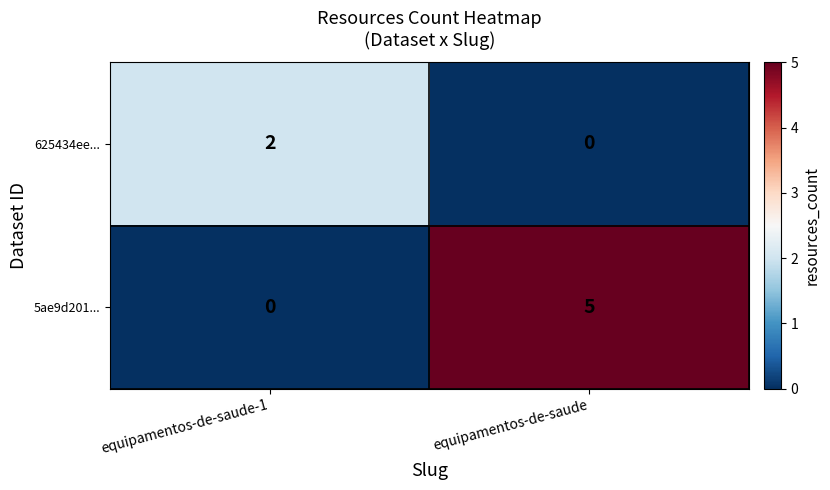

How many series are shown in this chart?

2